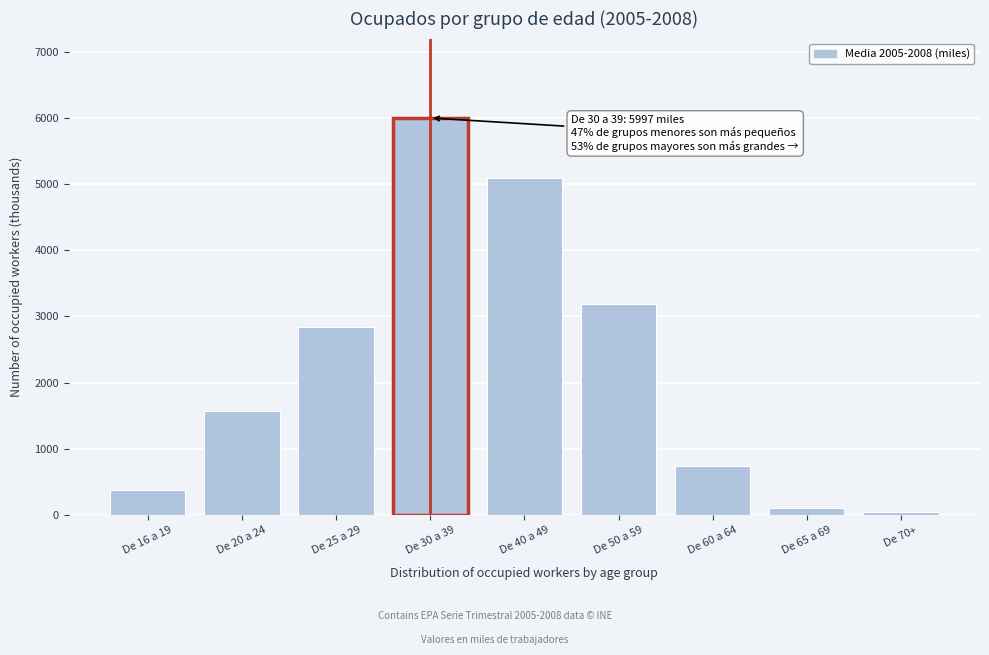

What is the difference between the second highest and second lowest values?

4997.2